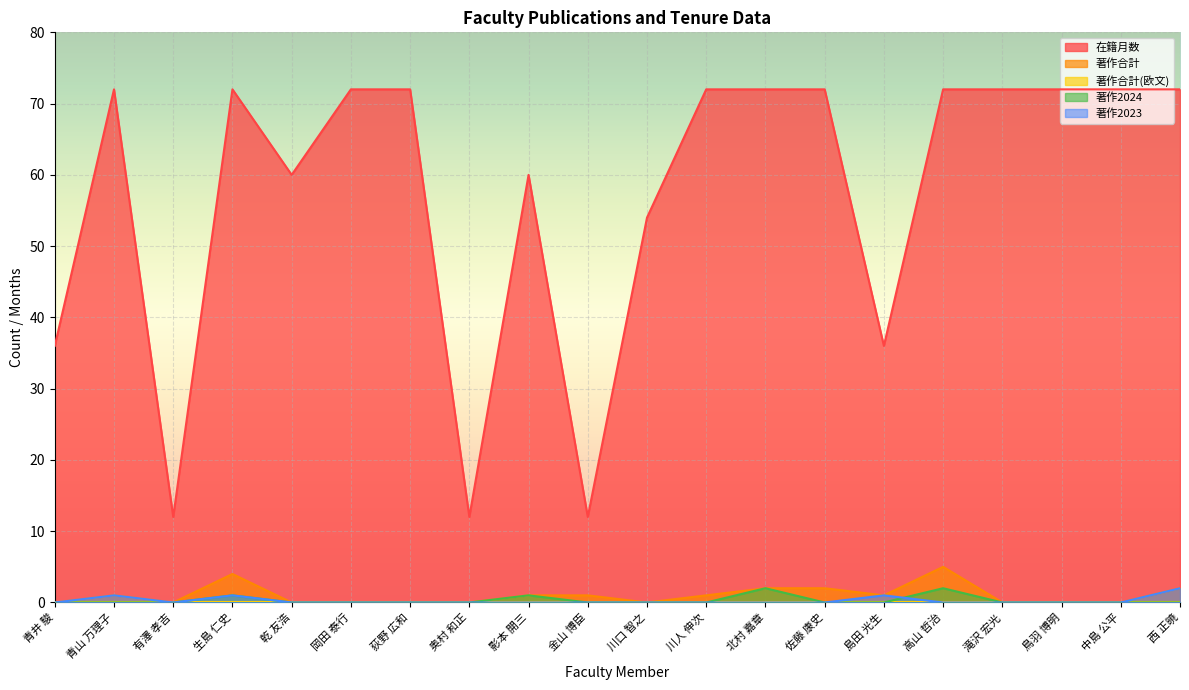

True or false: 著作合計 and 著作2023 cross at least once.

False